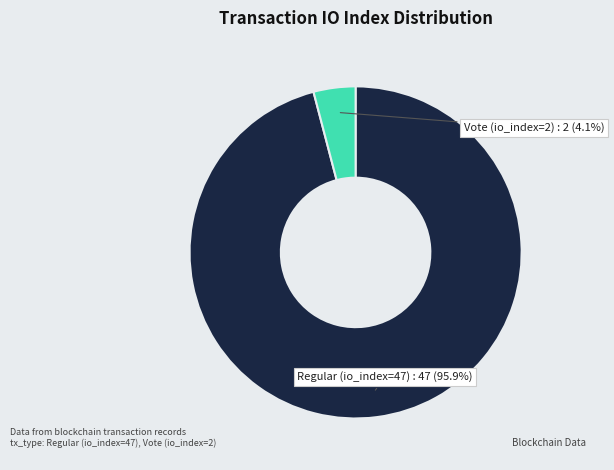

Does any single category account for the majority?

Yes